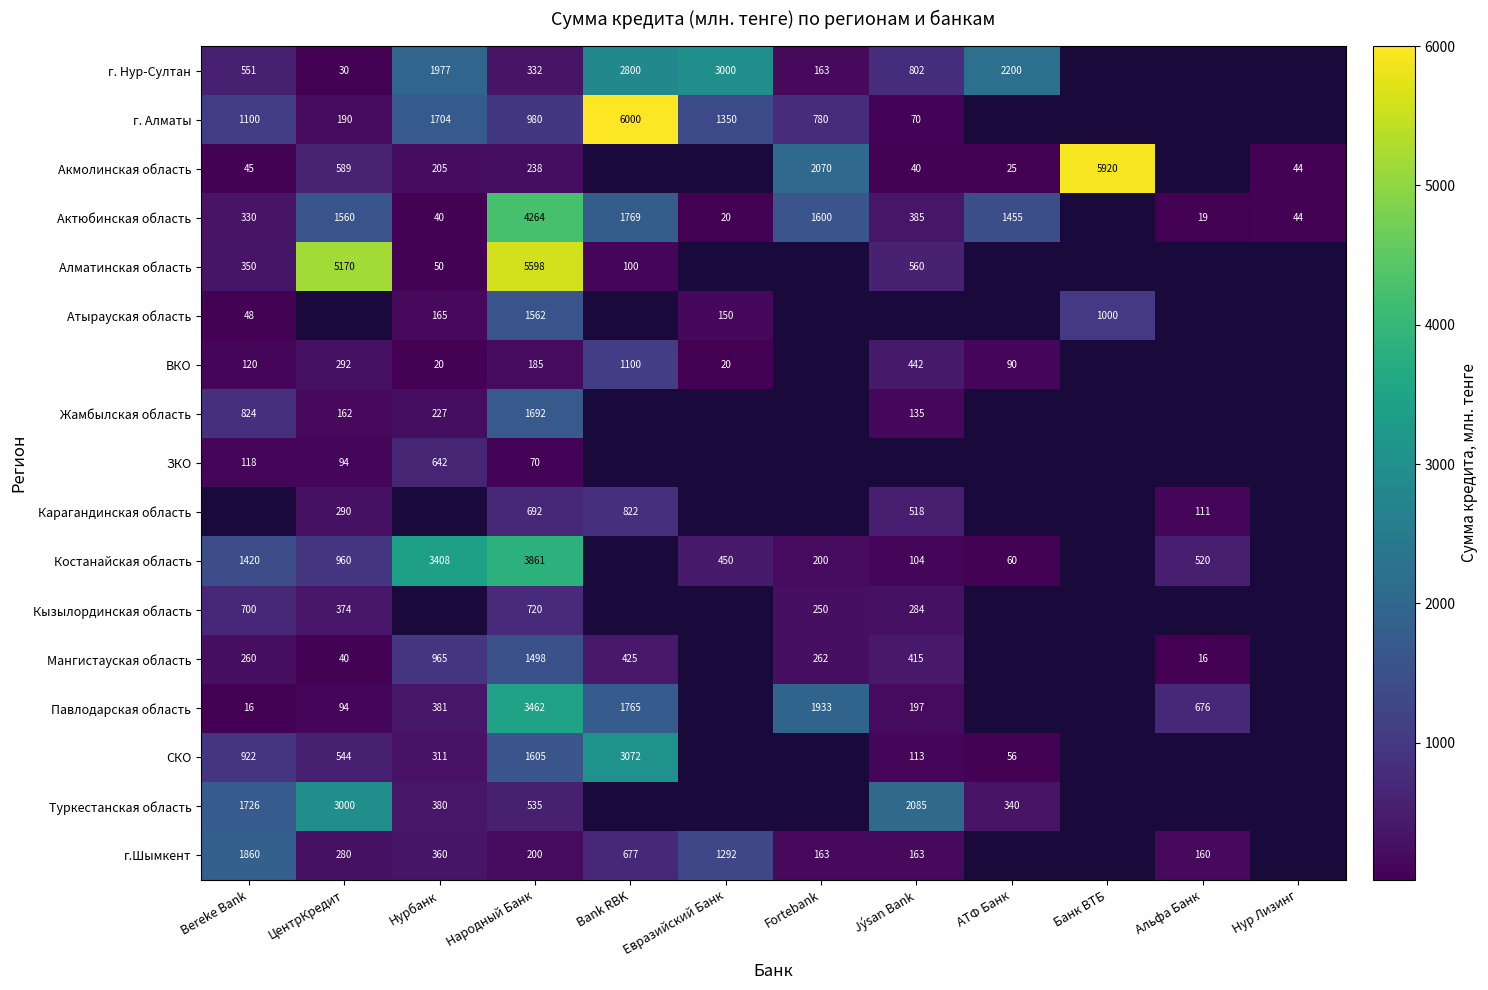

How many data points does each series have?

12